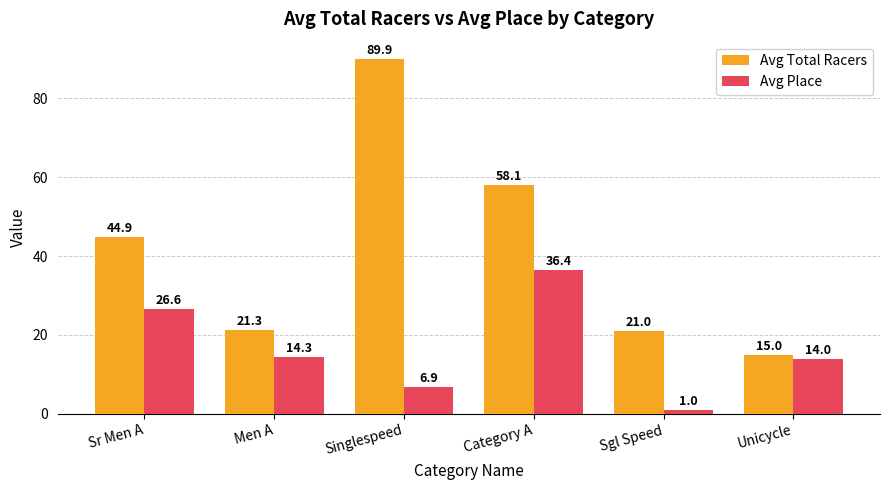

Reading left to right, what are all the values shown in this chart?

Avg Total Racers: Sr Men A=44.9	Men A=21.3	Singlespeed=89.9	Category A=58.1	Sgl Speed=21.0	Unicycle=15.0
Avg Place: Sr Men A=26.6	Men A=14.3	Singlespeed=6.9	Category A=36.4	Sgl Speed=1.0	Unicycle=14.0